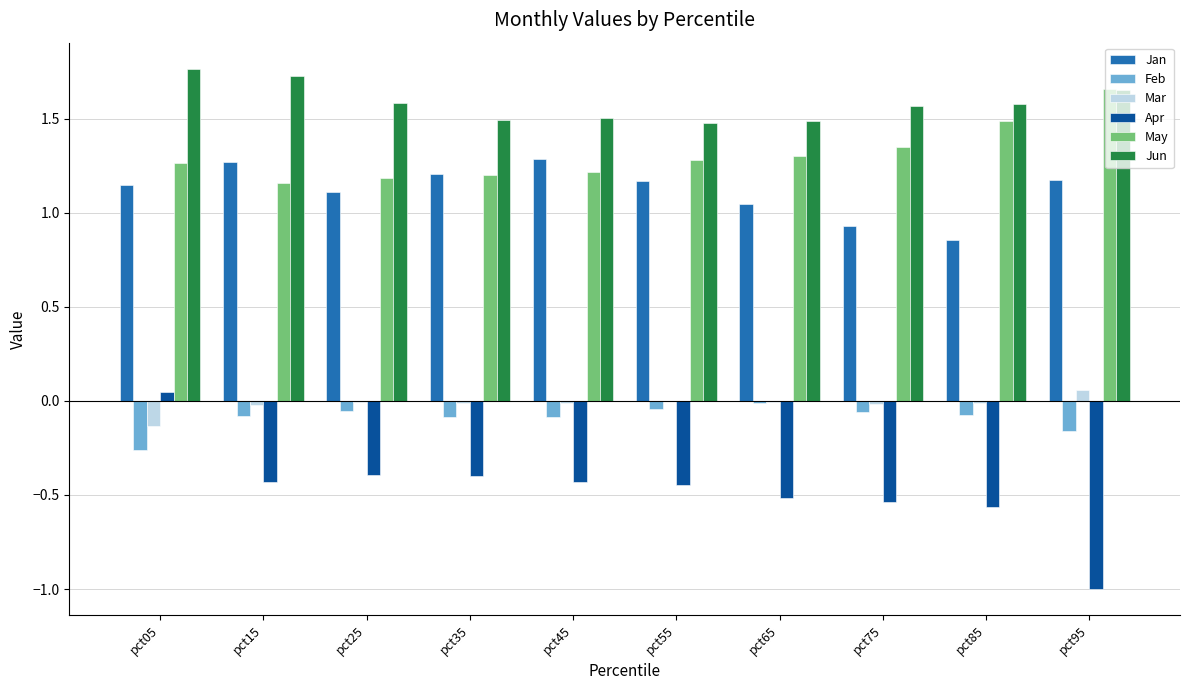

Does the chart contain stacked bars?

No